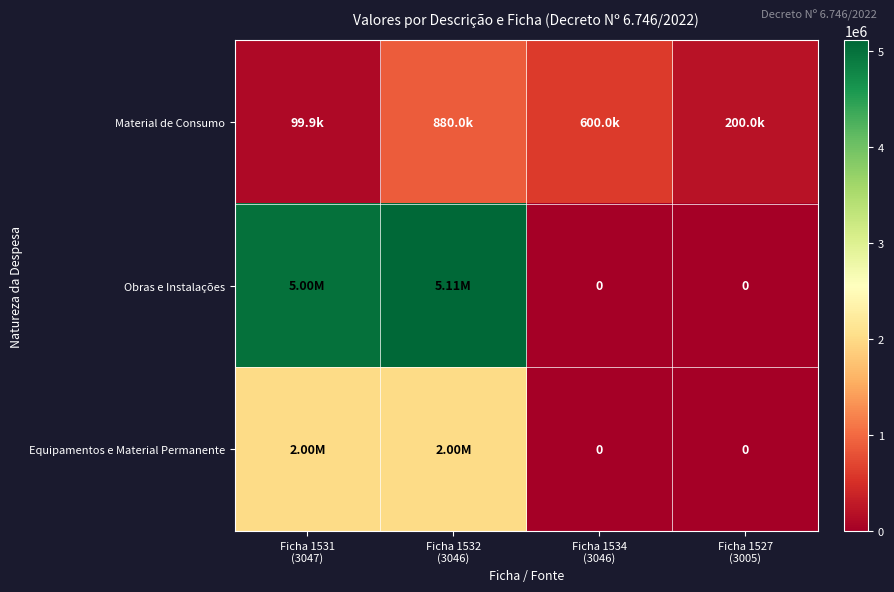

Which category has the highest value in the Obras e Instalações series?

Ficha 1532 (3046)